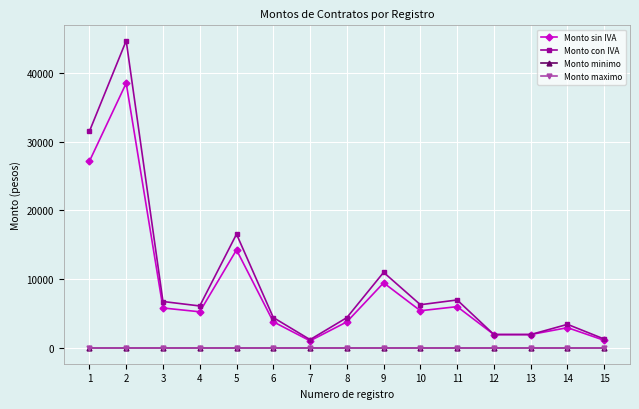

Where is Monto maximo nearest to the value 0?

1